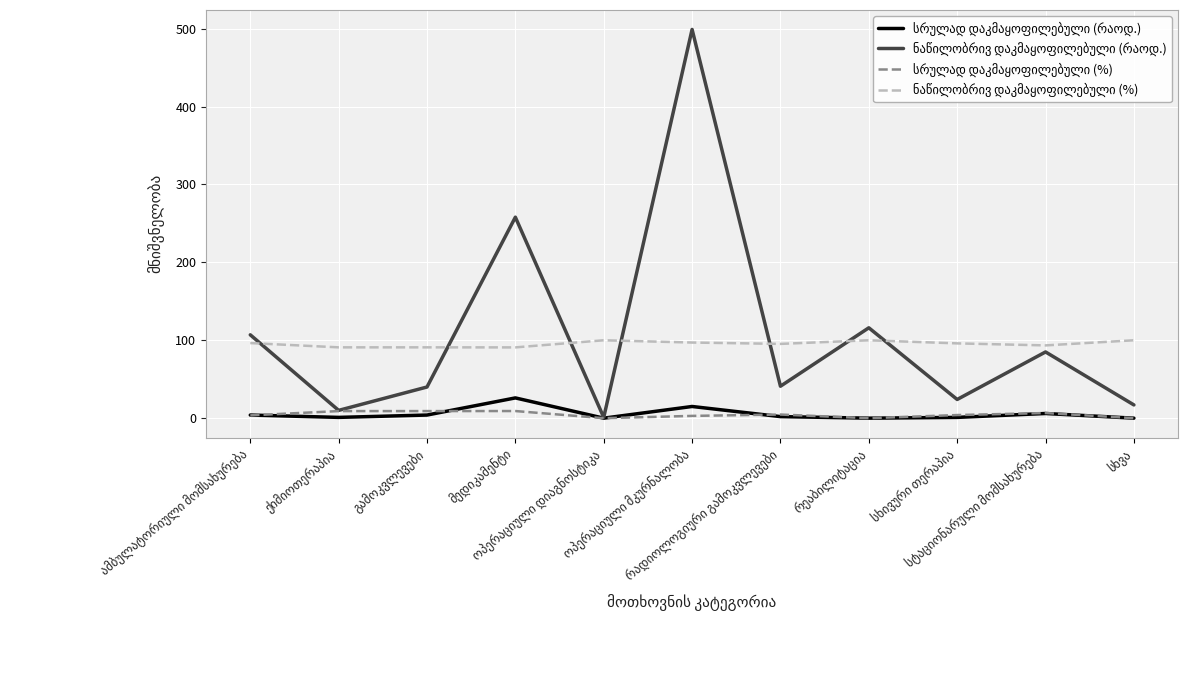

Does the chart display data point markers on the line(s)?

No